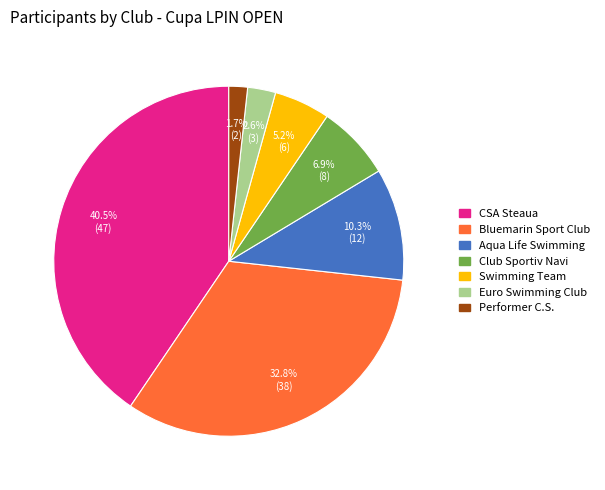

Is there any slice that represents more than half of the pie?

No